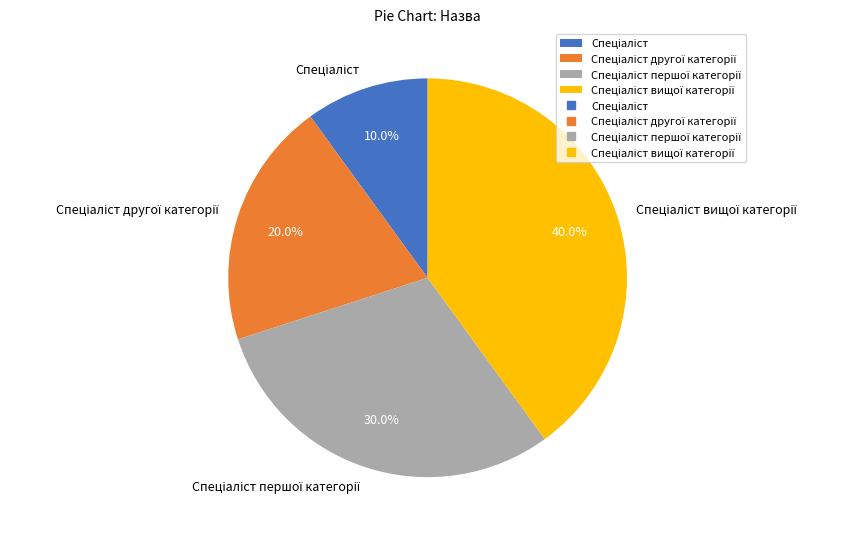

Is there a majority slice in this chart?

No